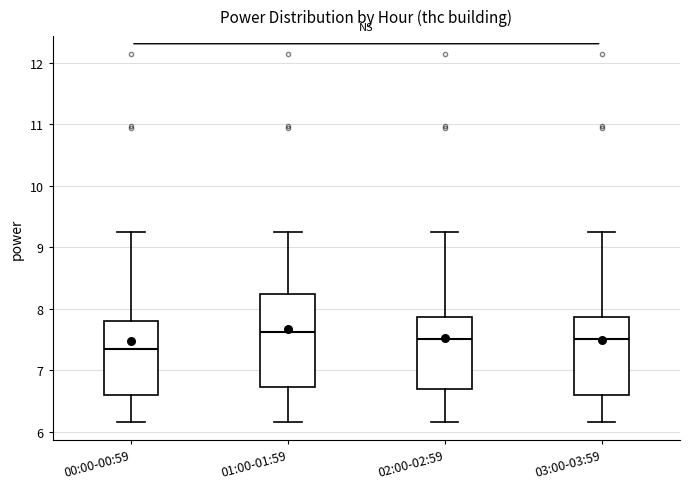

Where does the lower whisker of the box for 00:00-00:59 end on the y-axis? The values are not printed on the chart, so give them approximately, as read against the axis.

6.2